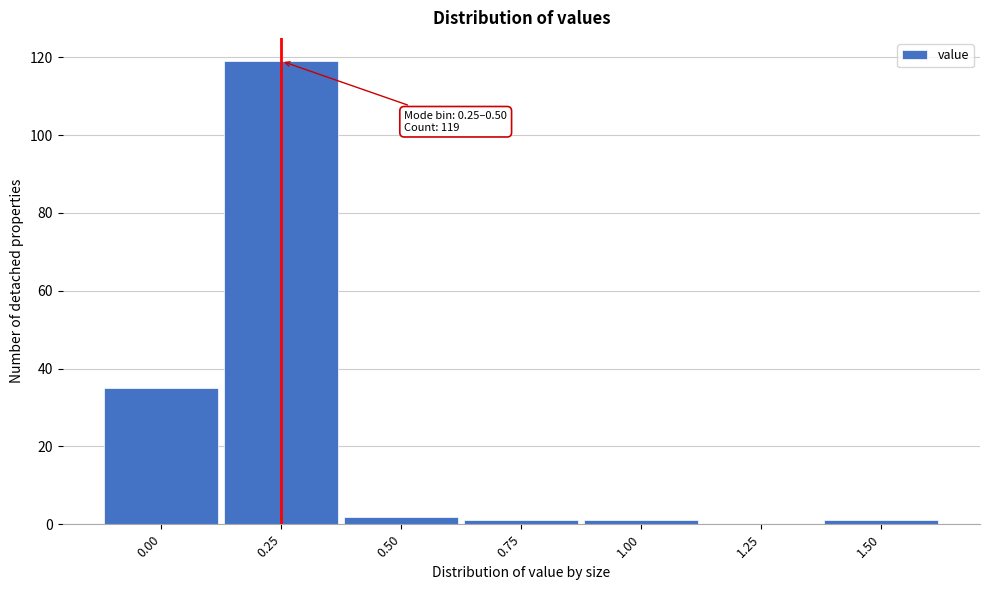

Reading right to left, extract all data points from this chart.

1.50=1	1.25=0	1.00=1	0.75=1	0.50=2	0.25=119	0.00=35